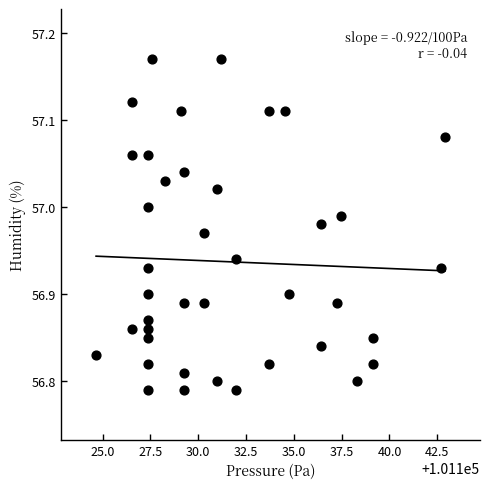

What is the range of X values (max minus min)?

18.2